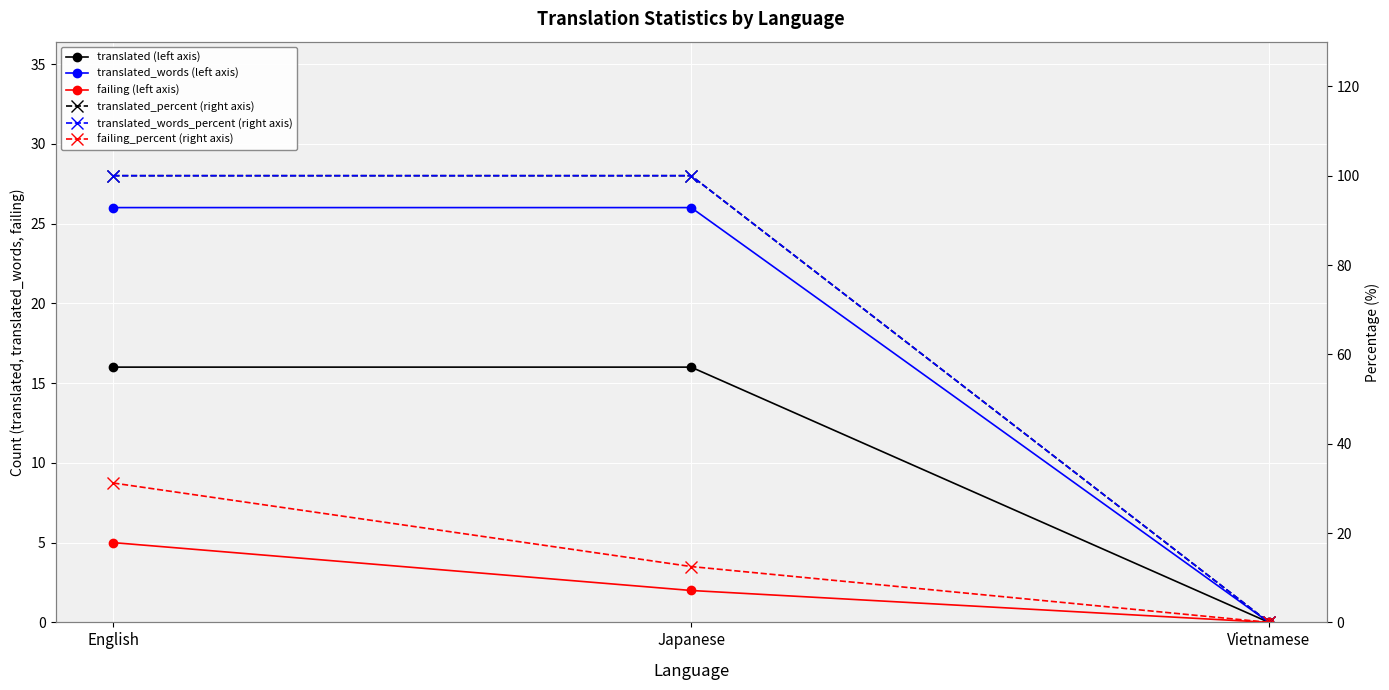

Rank the series at English from highest to lowest value.

translated_percent (right axis), translated_words_percent (right axis), failing_percent (right axis), translated_words (left axis), translated (left axis), failing (left axis)